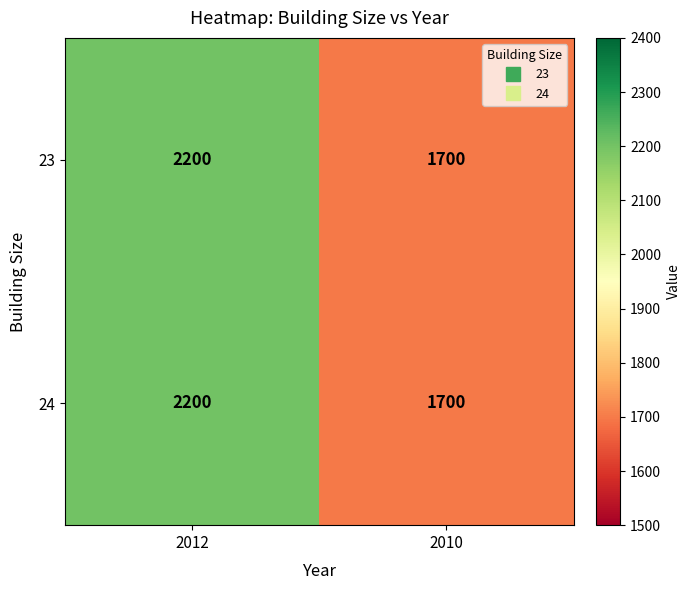

Read the 24 value at 2010, to the nearest 100.

1700